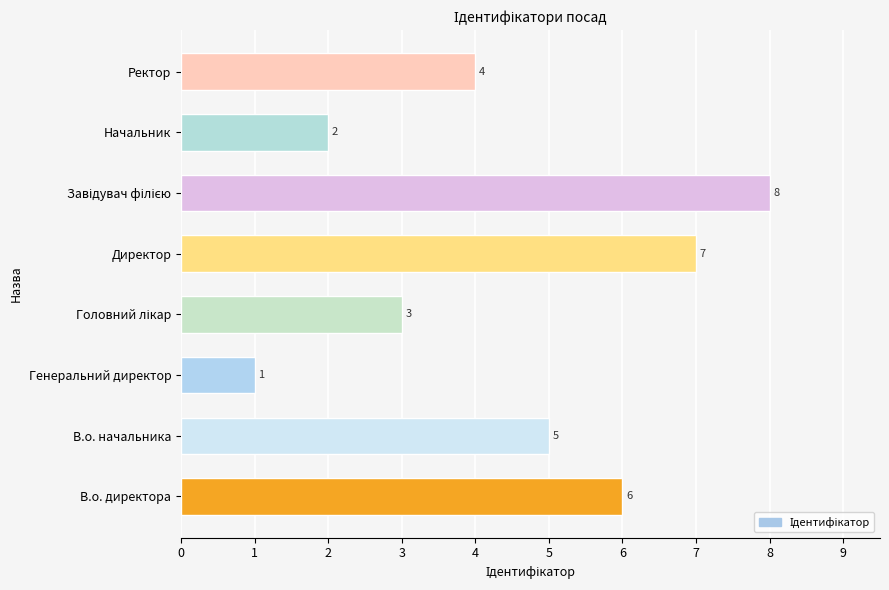

How many data points are less than 5?

4